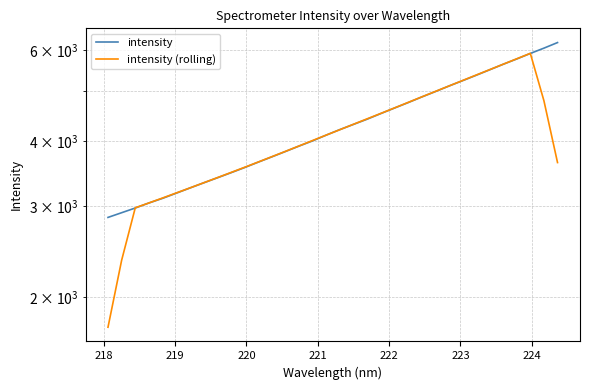

At how many categories does at least one series exceed 3017?

31